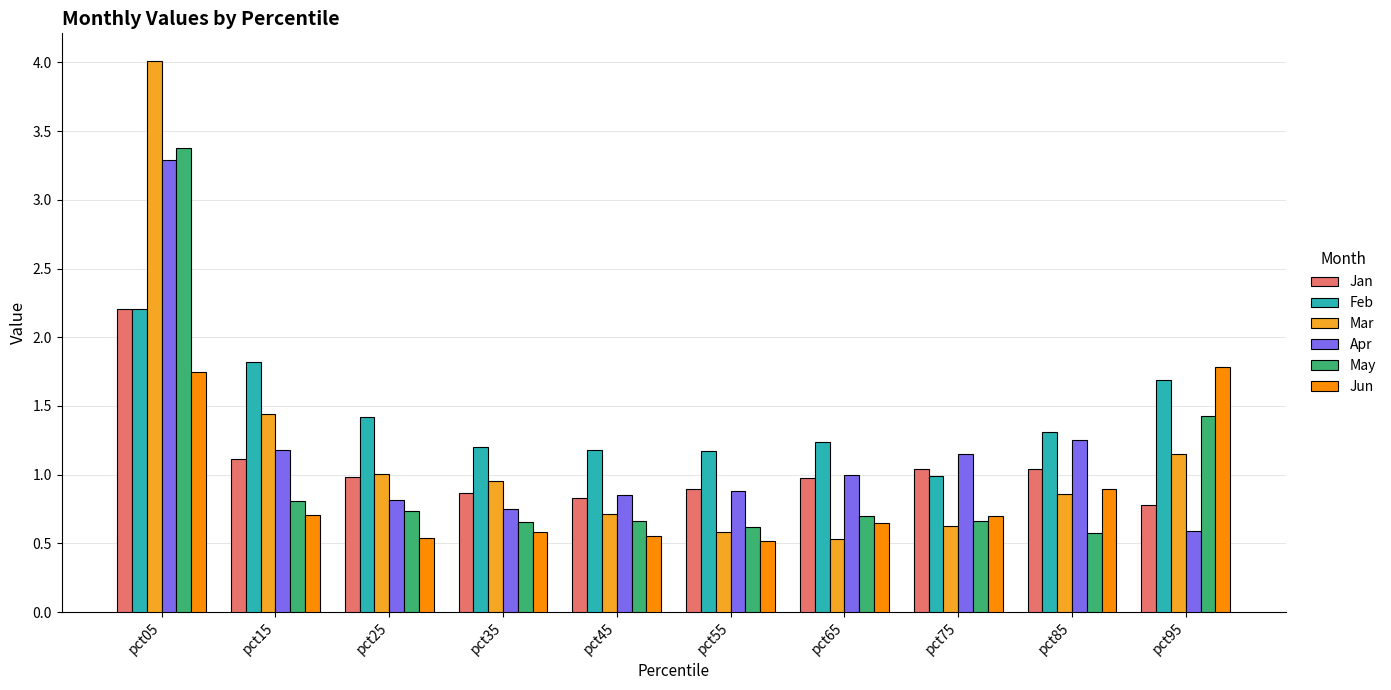

Which series has the largest total across all categories?

Feb